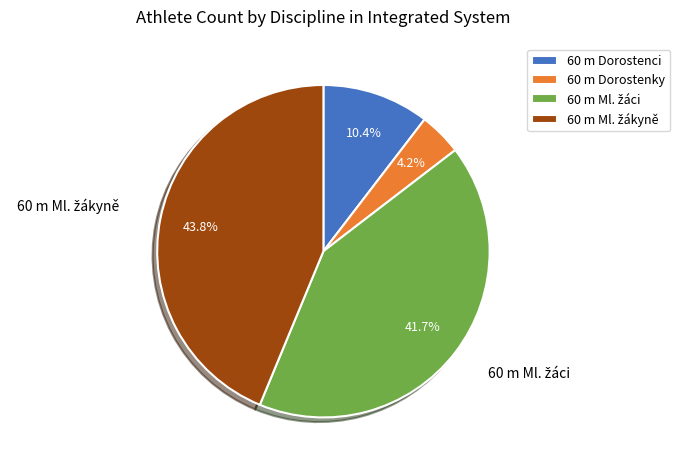

Which category has the smallest portion of the pie?

60 m Dorostenky